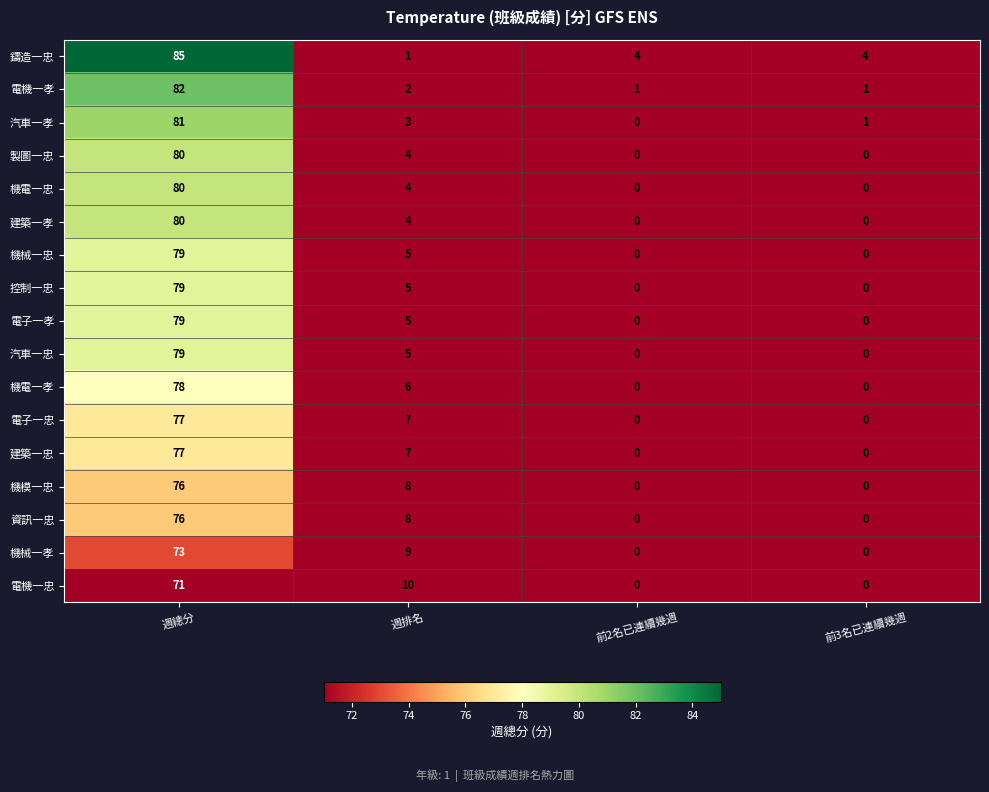

The 電子一孝 series shows -26 at 前3名已連續幾週. True or false?

False